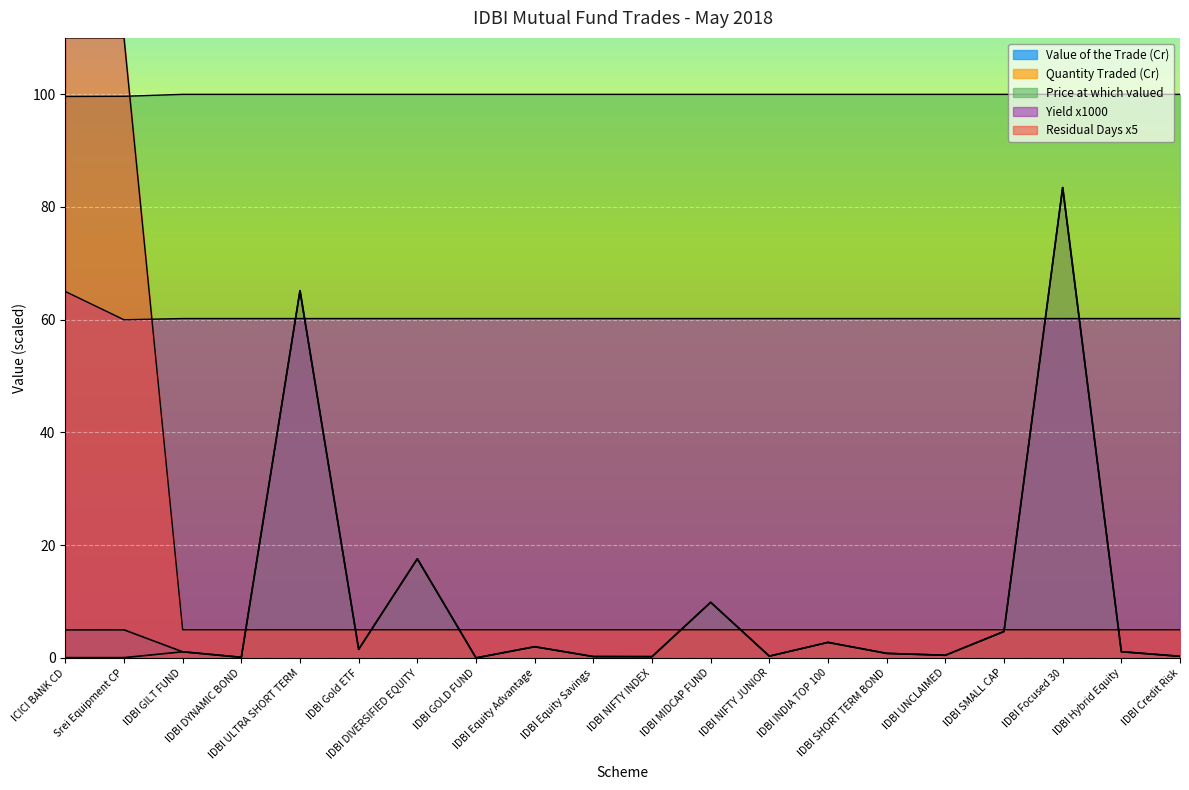

In Value of the Trade, how many points are higher than both neighbors (excluding endpoints)?

7